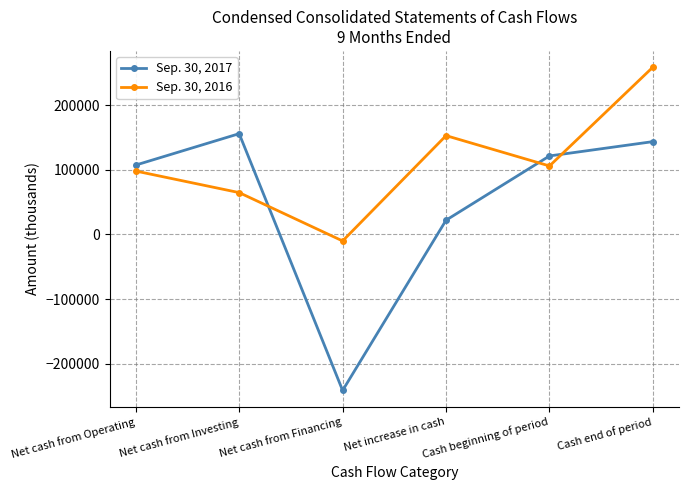

What is the total value across all series at Net increase in cash?

175219